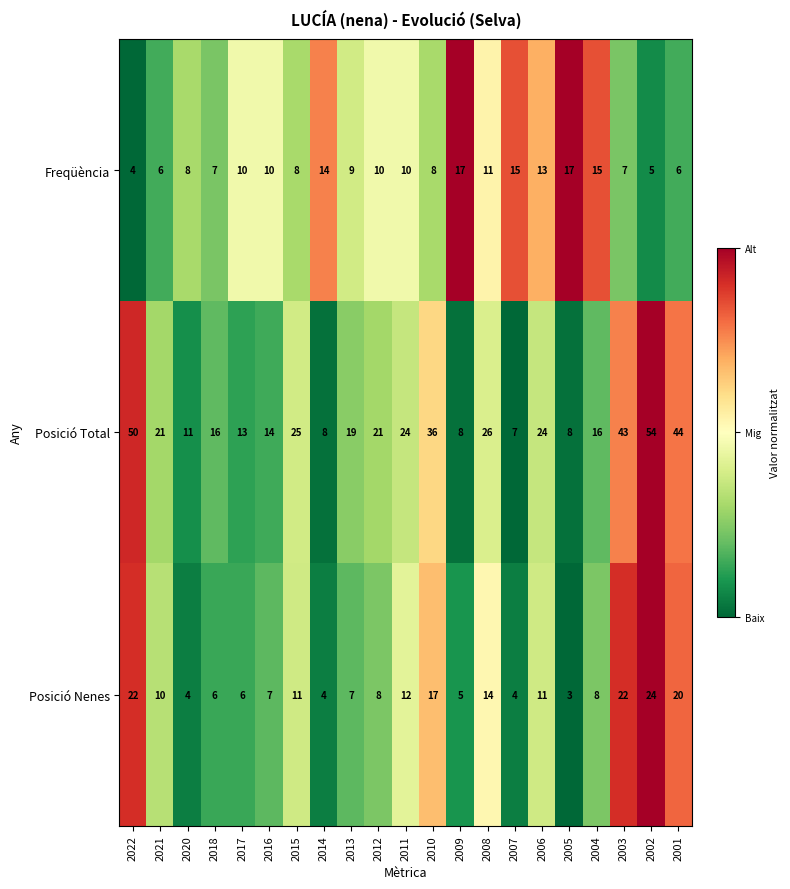

Which series has the largest total across all categories?

Posició Total